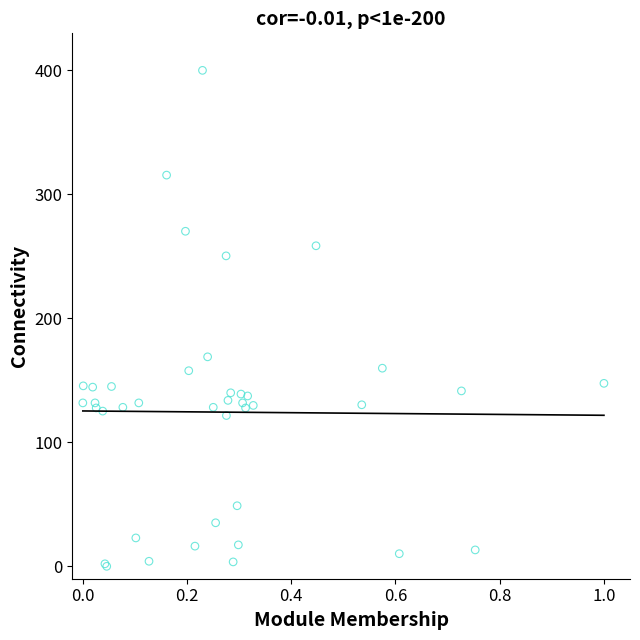

What Y value in the scatter plot is closest to 200?

169.0